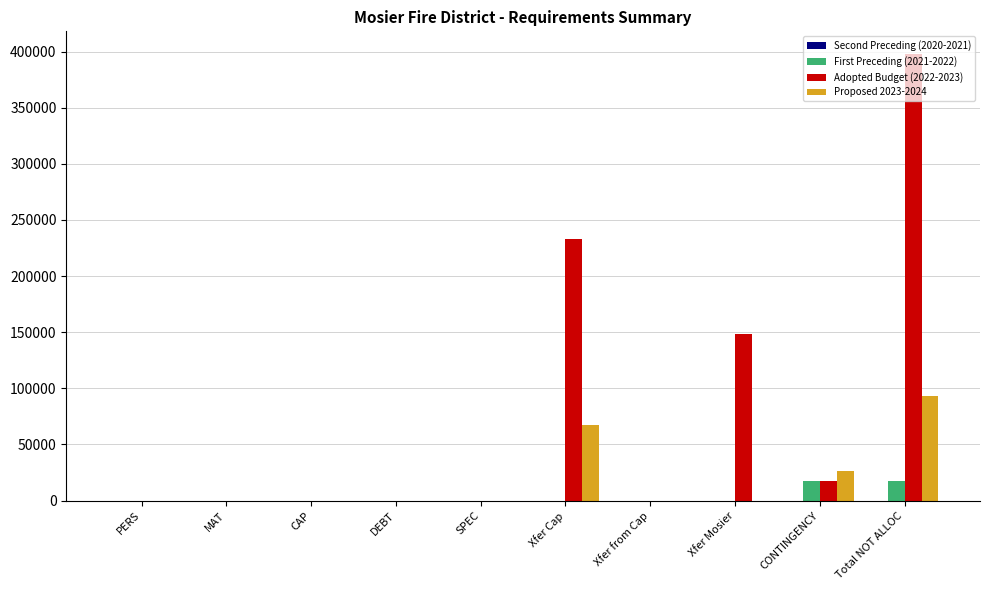

What is the maximum value shown in the chart?

398070